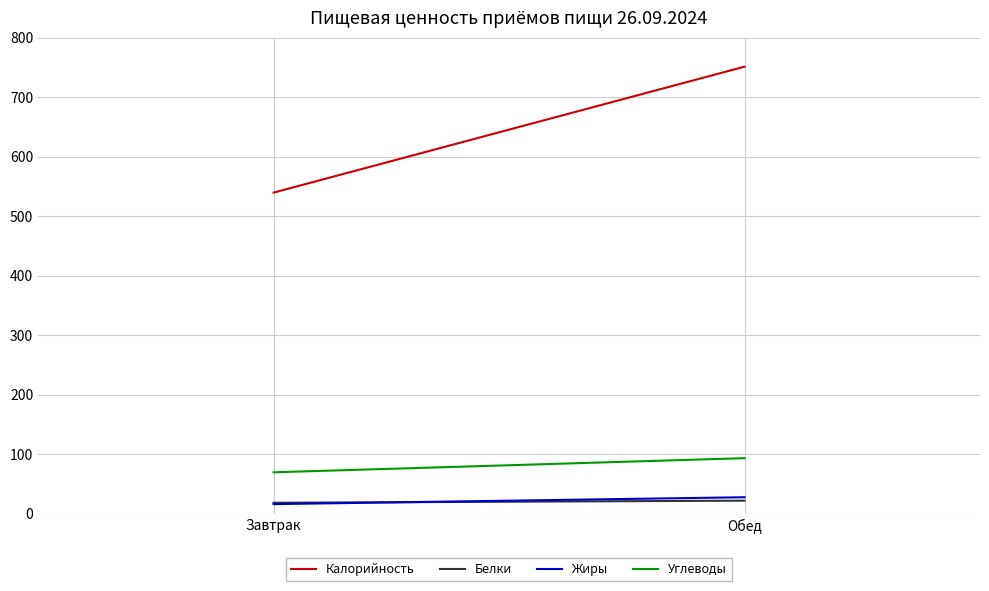

At which label is Белки closest to 20?

Завтрак